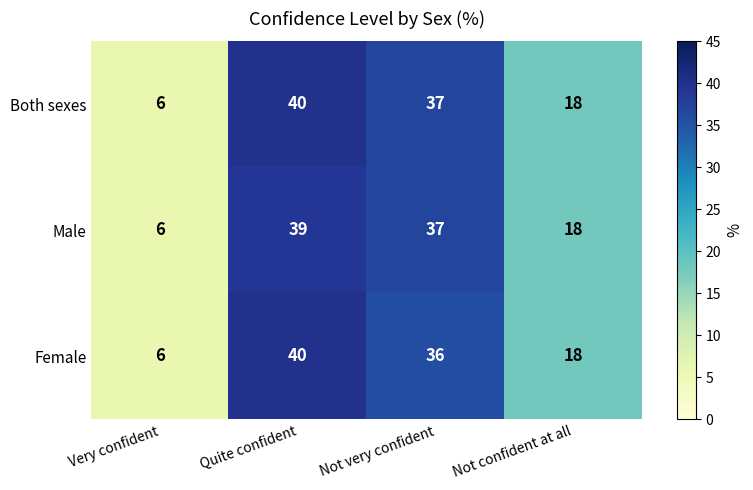

Reading left to right, what are all the values shown in this chart?

Both sexes: Very confident=6	Quite confident=40	Not very confident=37	Not confident at all=18
Male: Very confident=6	Quite confident=39	Not very confident=37	Not confident at all=18
Female: Very confident=6	Quite confident=40	Not very confident=36	Not confident at all=18